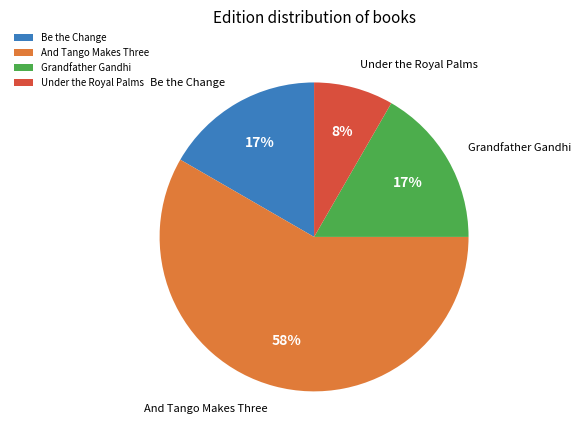

Is there any slice that represents more than half of the pie?

Yes